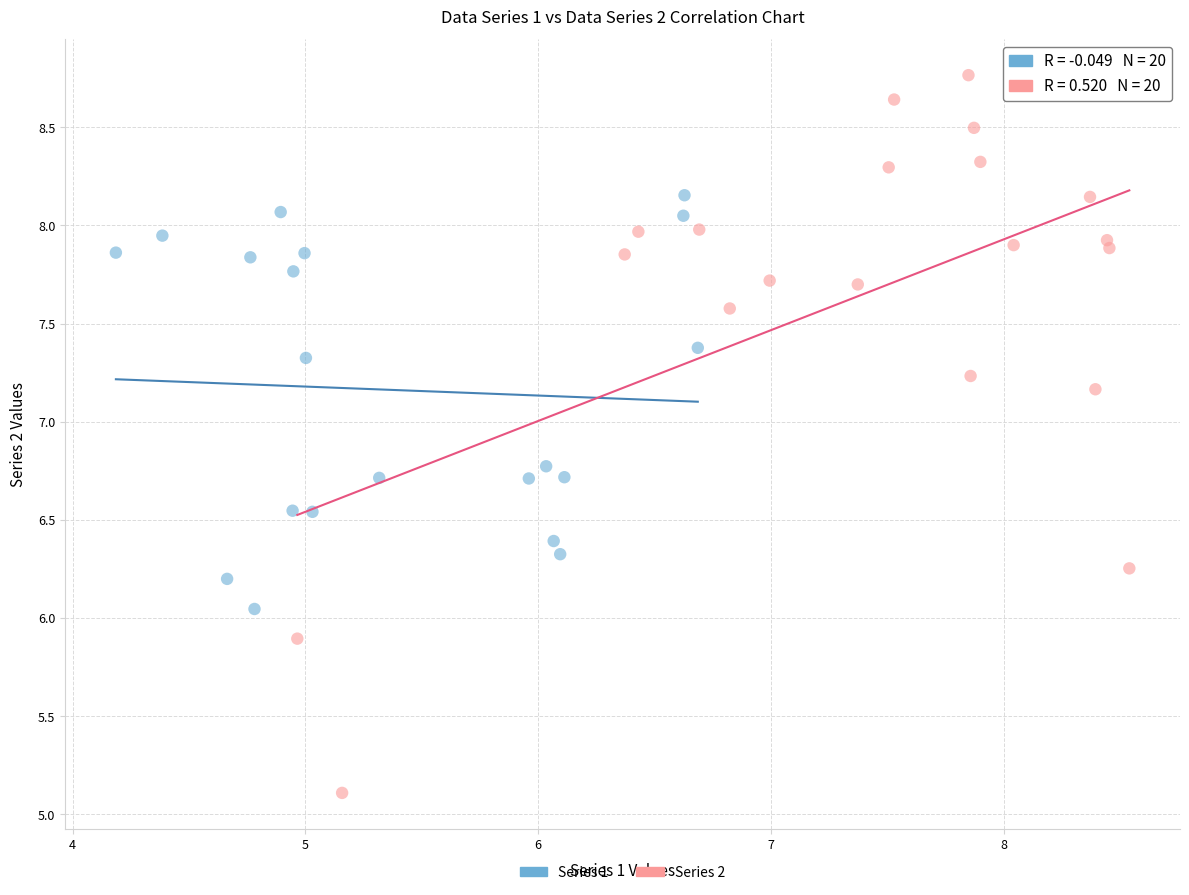

Which series reaches the minimum Y coordinate?

Series 2